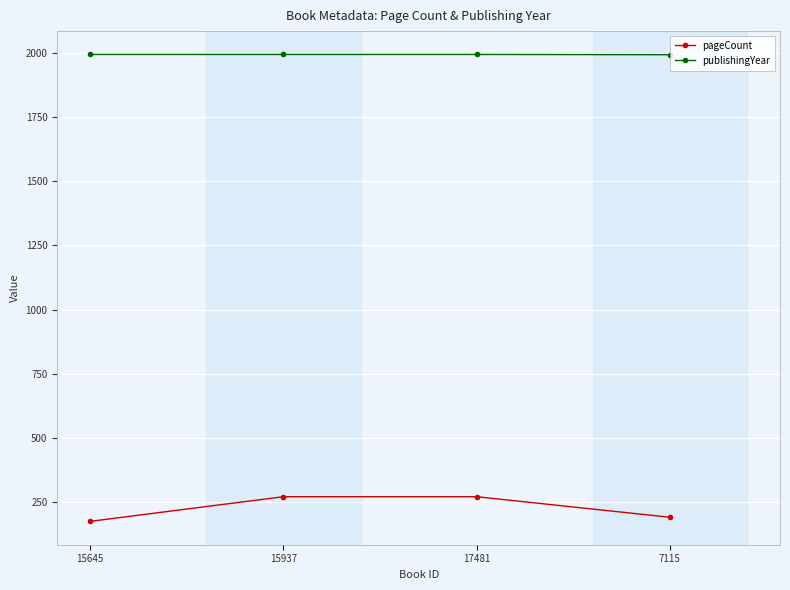

List the series in order of their overall mean, lowest first.

pageCount, publishingYear